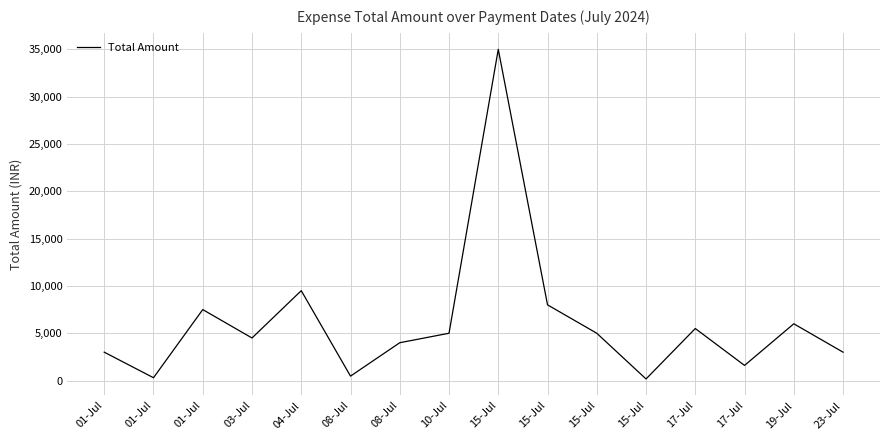

Does the chart have visible grid lines?

Yes